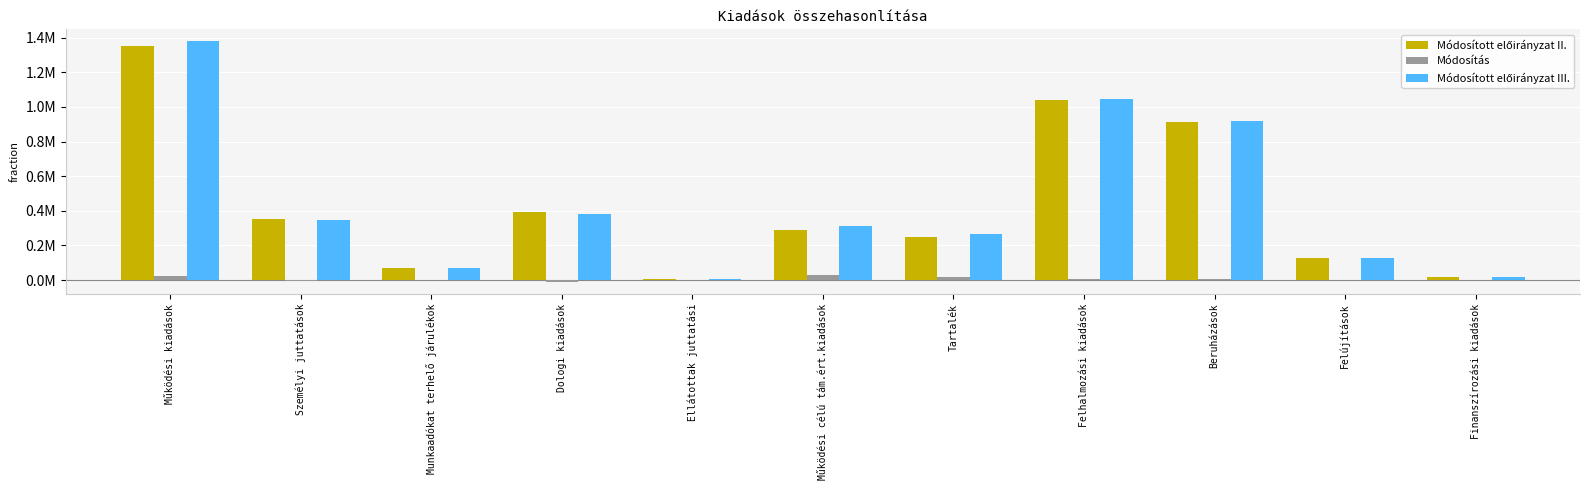

At Munkaadókat terhelő járulékok, list the series in order from smallest to largest.

Módosítás, Módosított előirányzat III., Módosított előirányzat II.